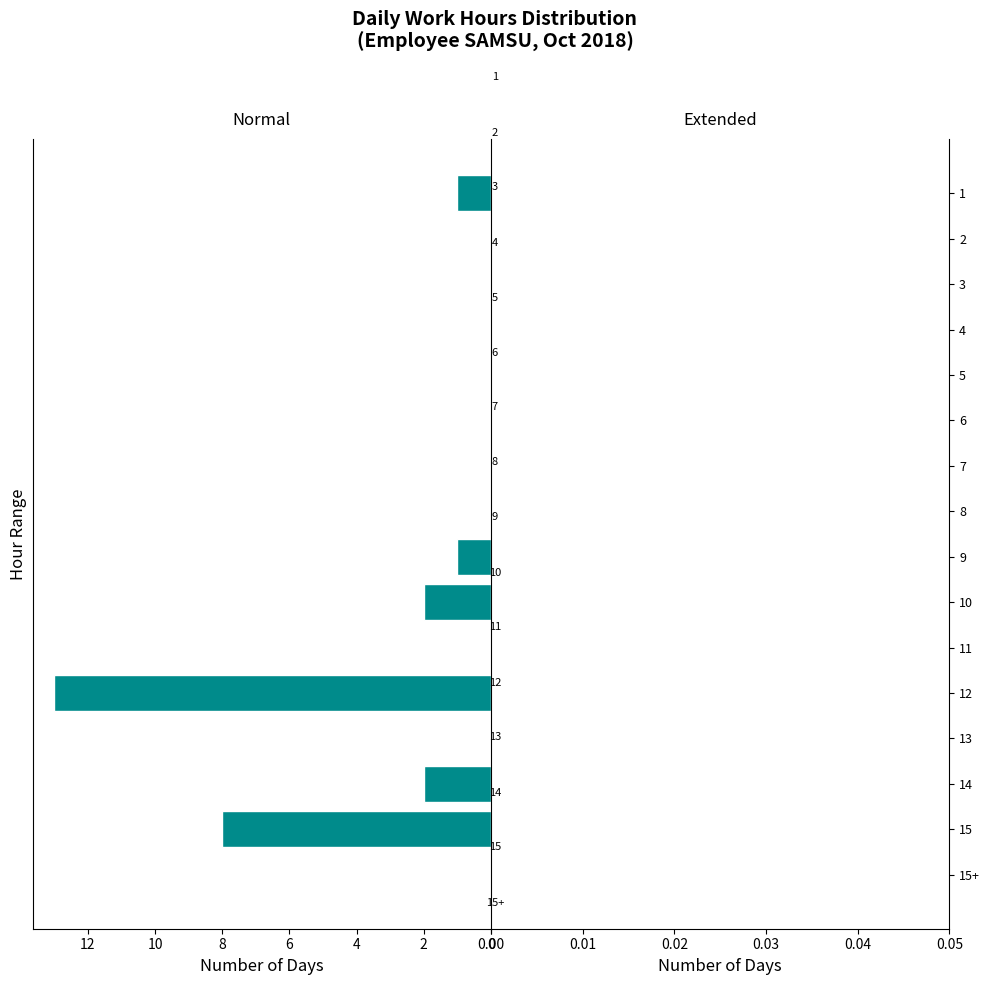

What is the maximum value shown in the chart?

13